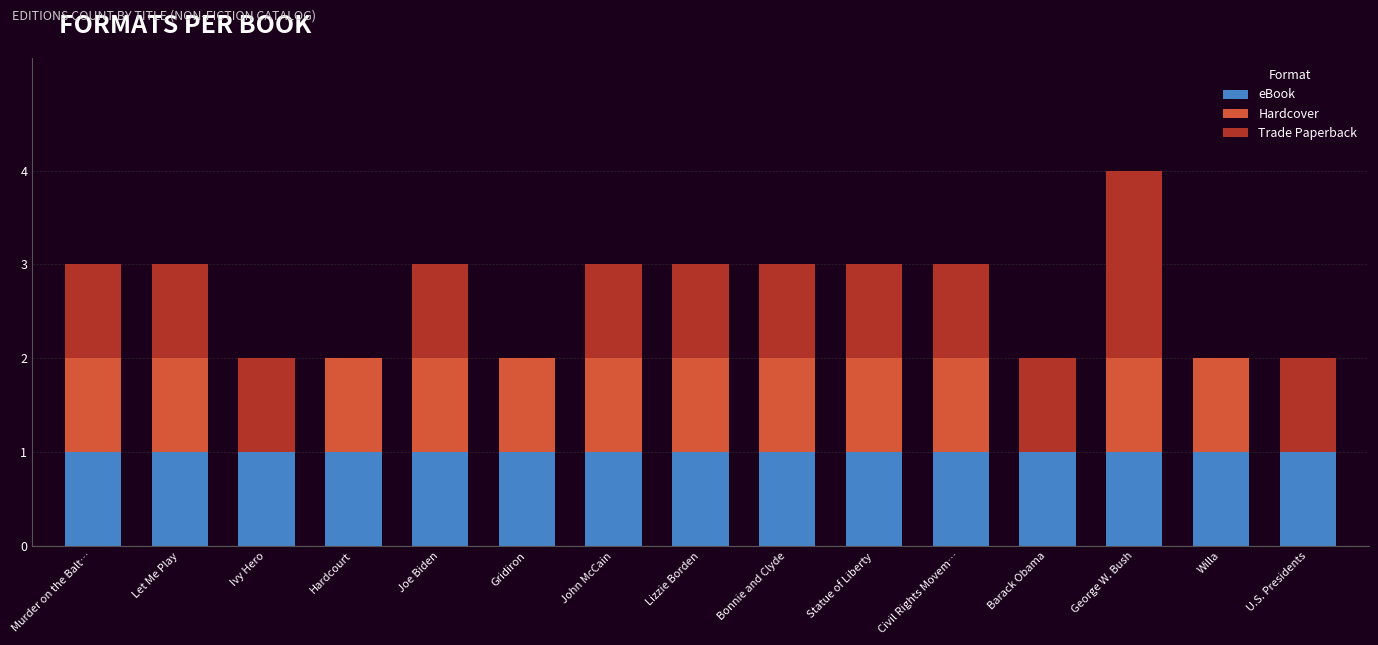

At which category is the sum across all series the highest?

George W. Bush